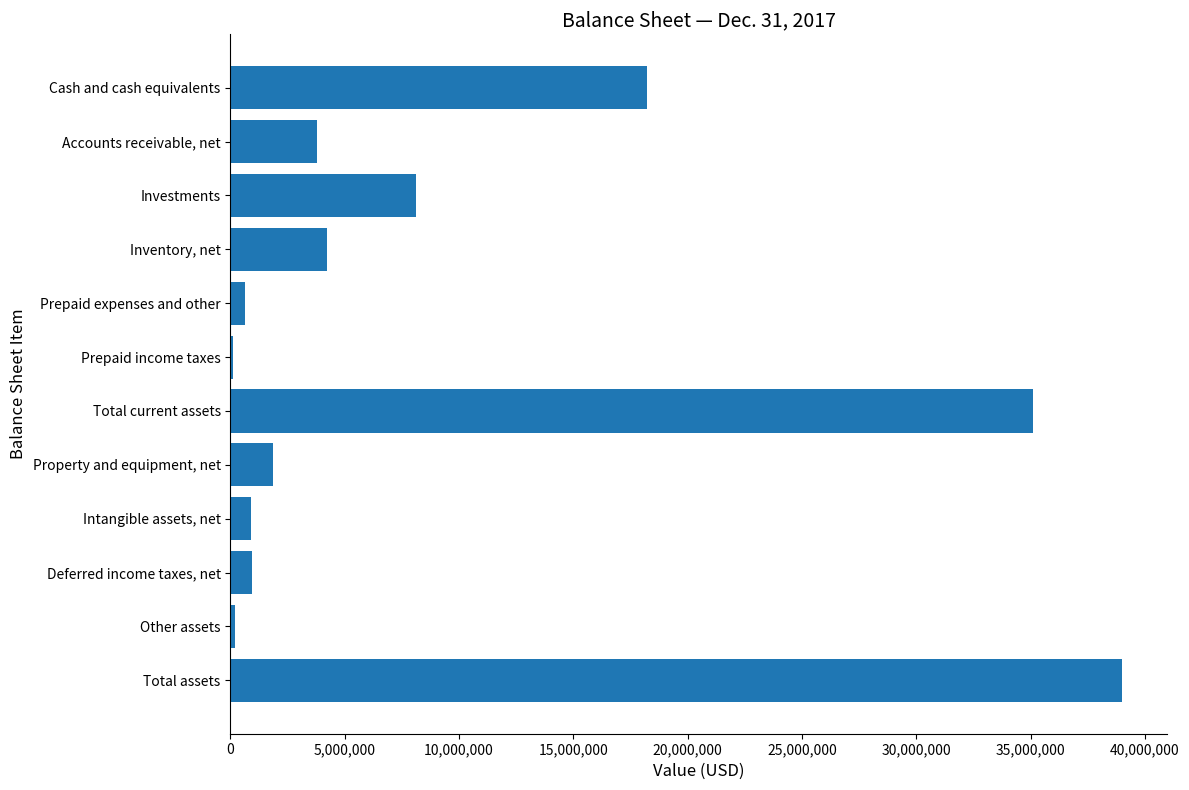

Between Total assets and Inventory, net, which is larger?

Total assets